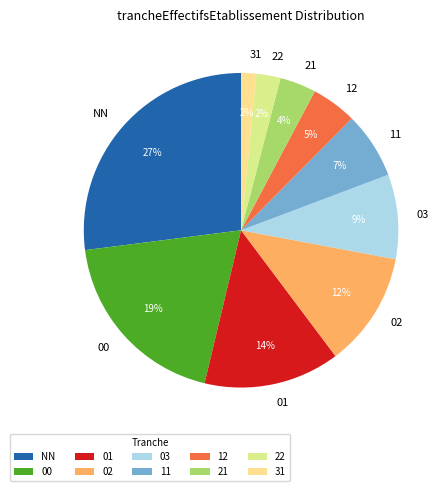

Approximately how many times larger is the value at 21 compared to 12?

0.8